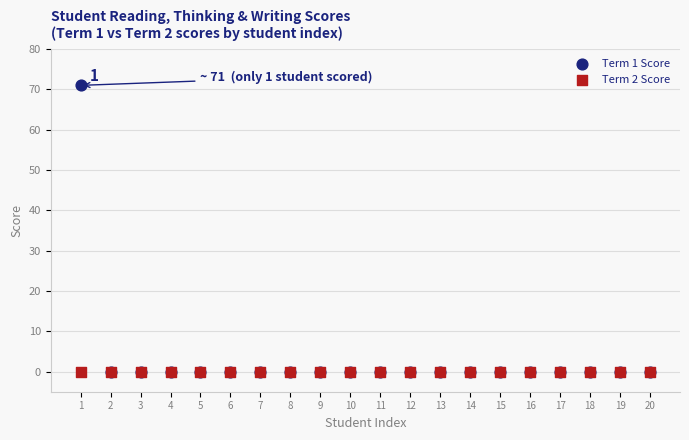

What are all the series names shown in the legend?

Term 1 Score, Term 2 Score